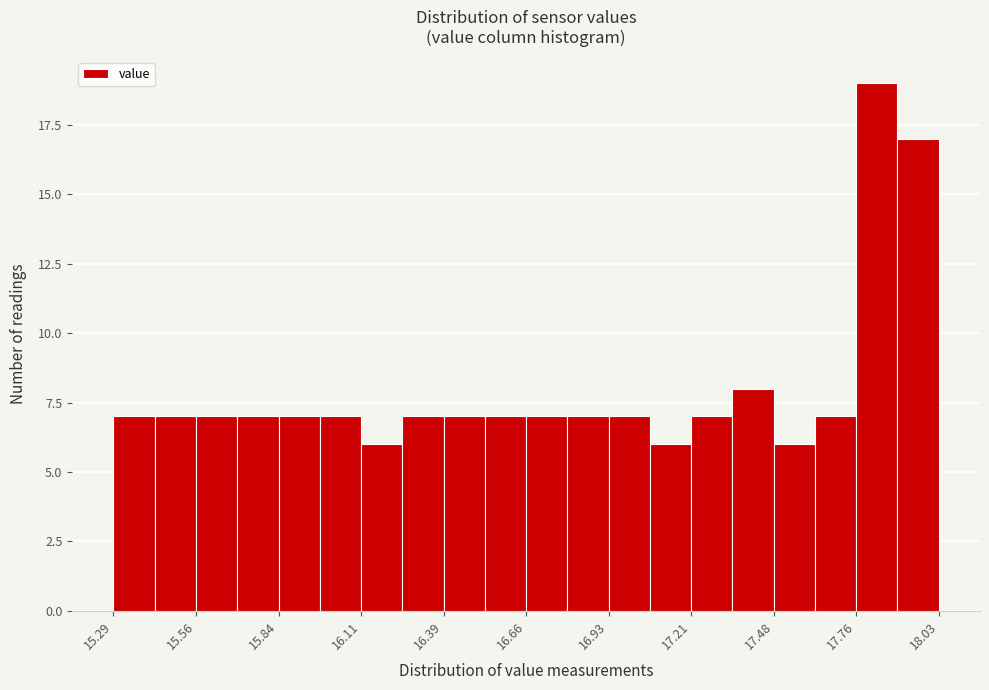

Read against the x-axis, roughly where is the centre of the tallest bar?

17.80